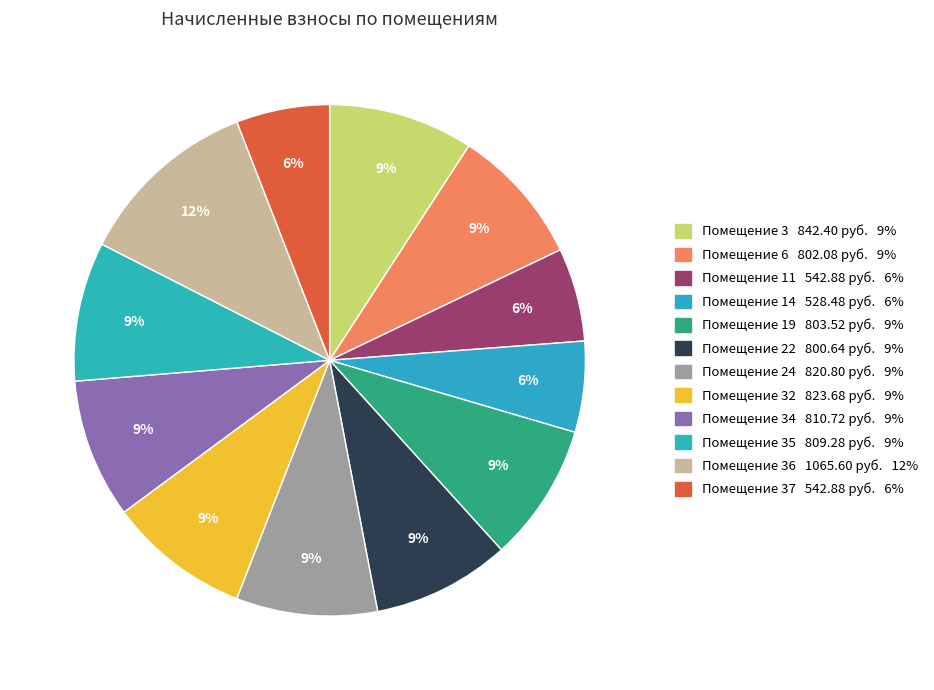

To the nearest percent, what is the average slice percentage?

8%